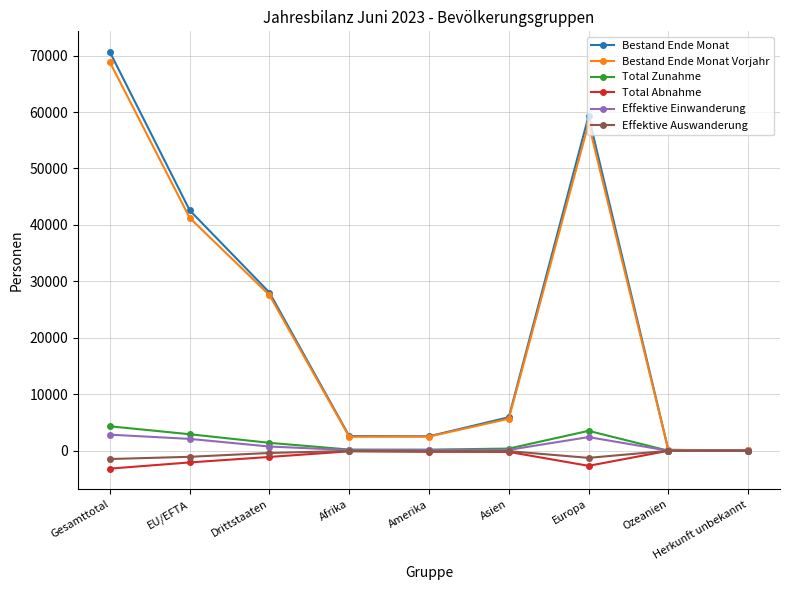

Does the chart have visible grid lines?

Yes